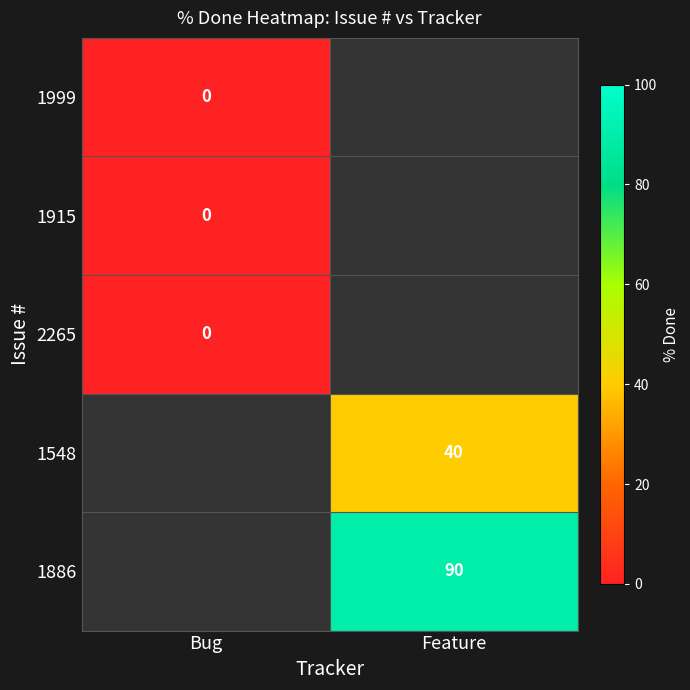

True or false: 1886 has a value of 58 at Feature.

False